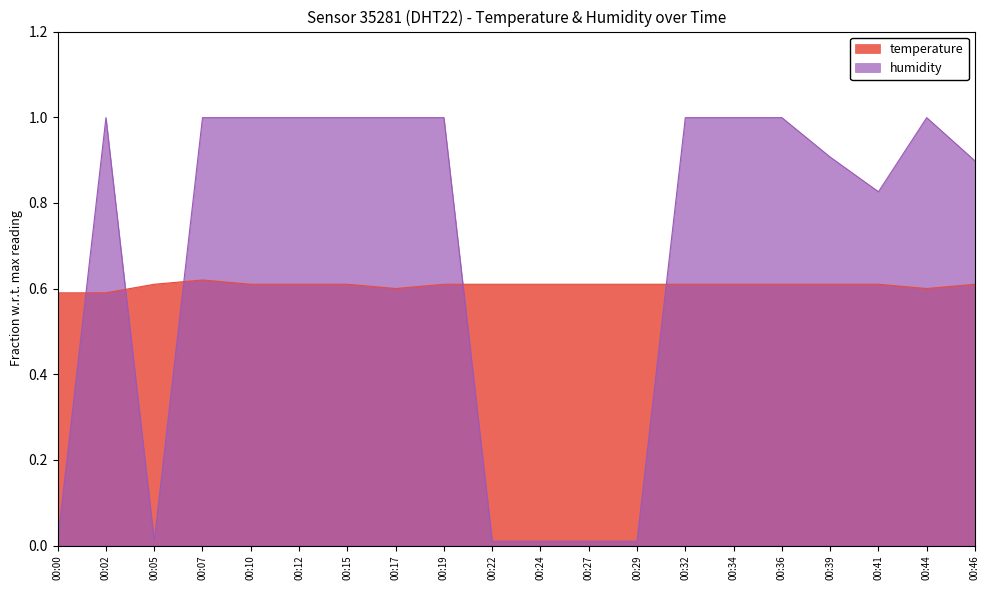

What is the highest value of the humidity series?

1.0